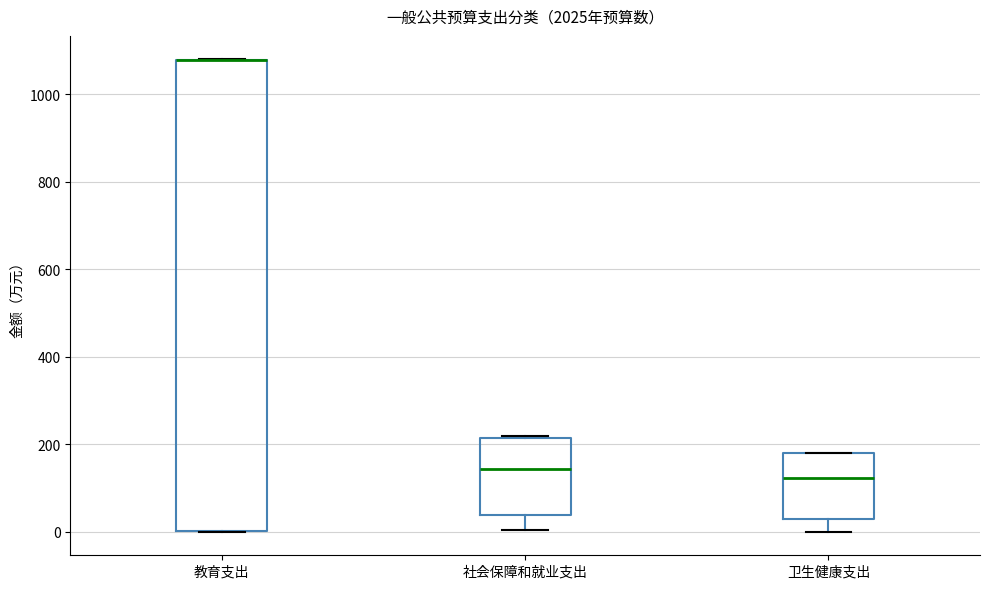

Reading left to right, read every box against the y-axis: the position of its median line, the range the box covers, and the ends of its whiskers. The values are not printed on the chart, so give them approximately, as read against the axis.

教育支出: median 1080 (drawn on the box's upper edge), box 0 to 1080, whiskers 0 to 1080
社会保障和就业支出: median 140, box 40 to 220, whiskers 0 to 220
卫生健康支出: median 120, box 20 to 180, whiskers 0 to 180